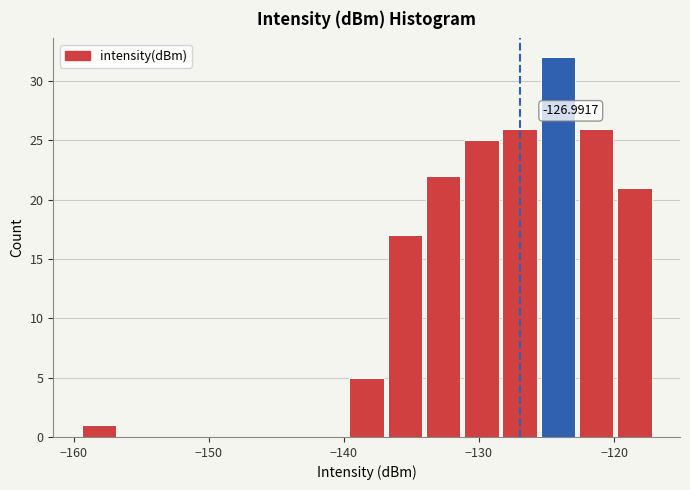

Read against the x-axis, roughly where is the centre of the tallest bar?

-124